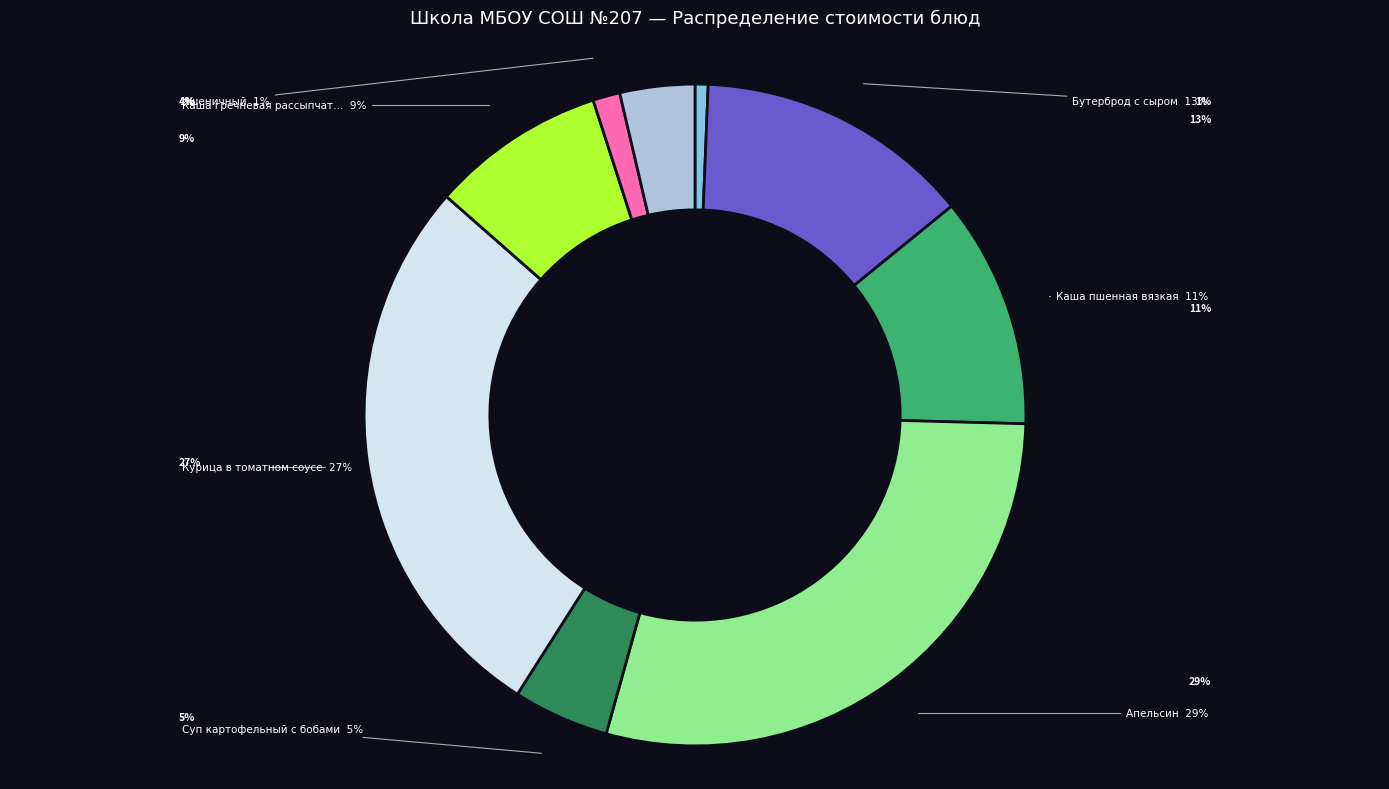

Does any single category account for the majority?

No